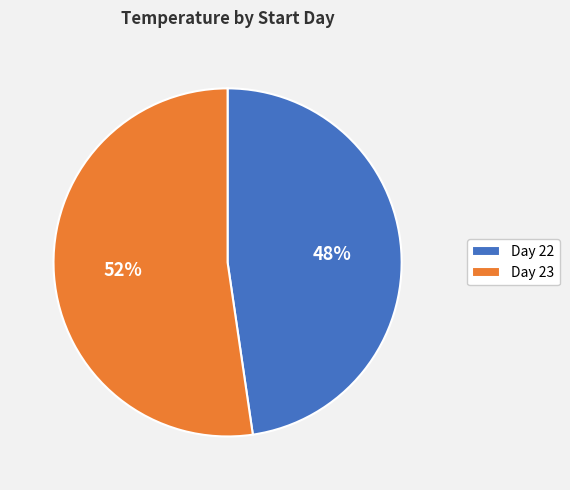

The Day 23 slice represents 39% of the pie. True or false?

False